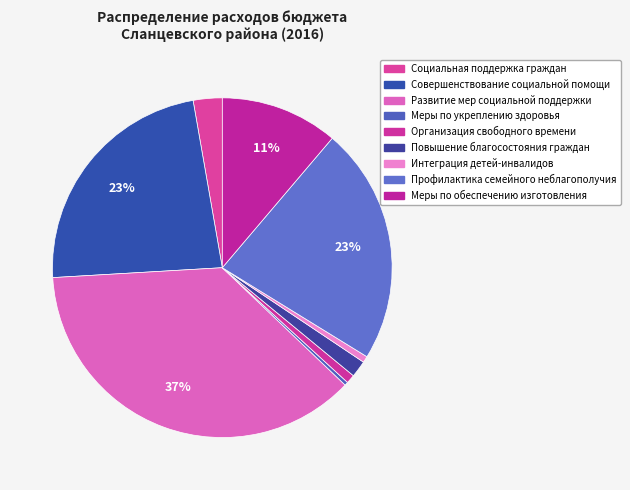

Count the number of slices in the pie.

9